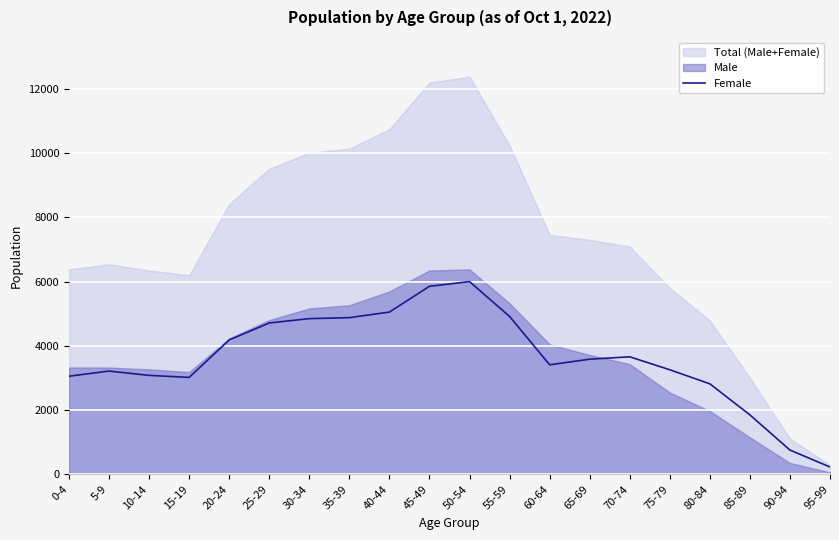

What is the average value?

3618